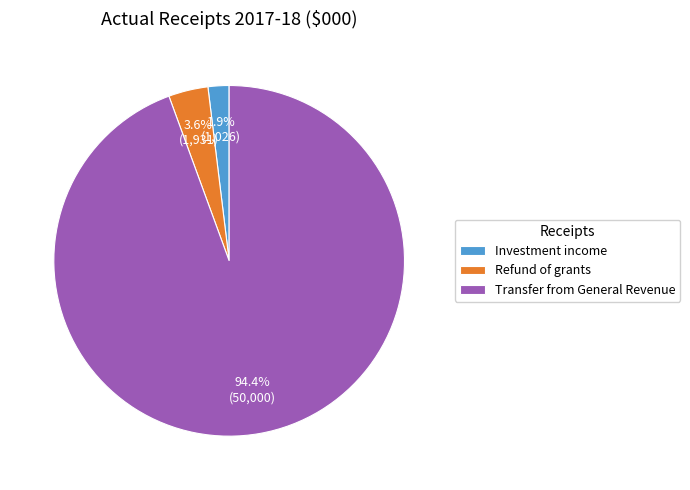

True or false: Investment income accounts for 14% of the total.

False